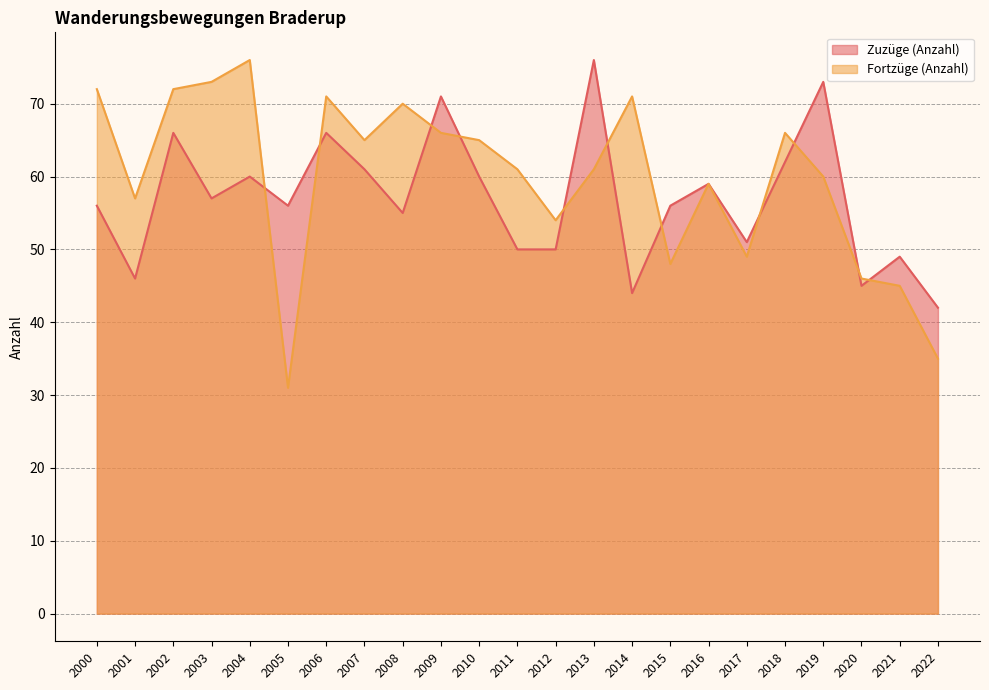

Reading right to left, transcribe all the data shown in this chart.

Zuzüge (Anzahl): 2022=42	2021=49	2020=45	2019=73	2018=62	2017=51	2016=59	2015=56	2014=44	2013=76	2012=50	2011=50	2010=60	2009=71	2008=55	2007=61	2006=66	2005=56	2004=60	2003=57	2002=66	2001=46	2000=56
Fortzüge (Anzahl): 2022=35	2021=45	2020=46	2019=60	2018=66	2017=49	2016=59	2015=48	2014=71	2013=61	2012=54	2011=61	2010=65	2009=66	2008=70	2007=65	2006=71	2005=31	2004=76	2003=73	2002=72	2001=57	2000=72